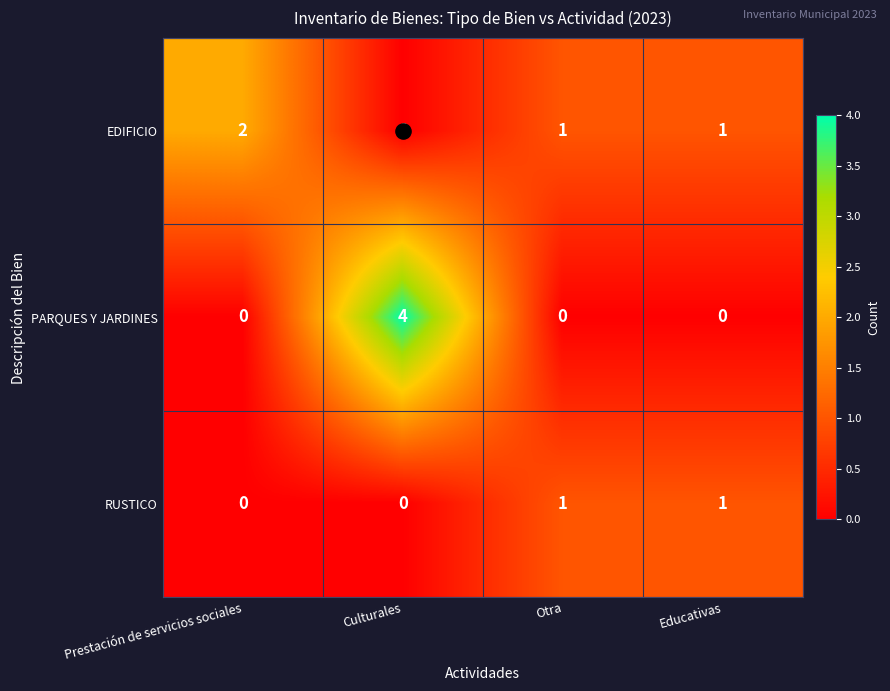

At which category is the sum across all series the highest?

Culturales